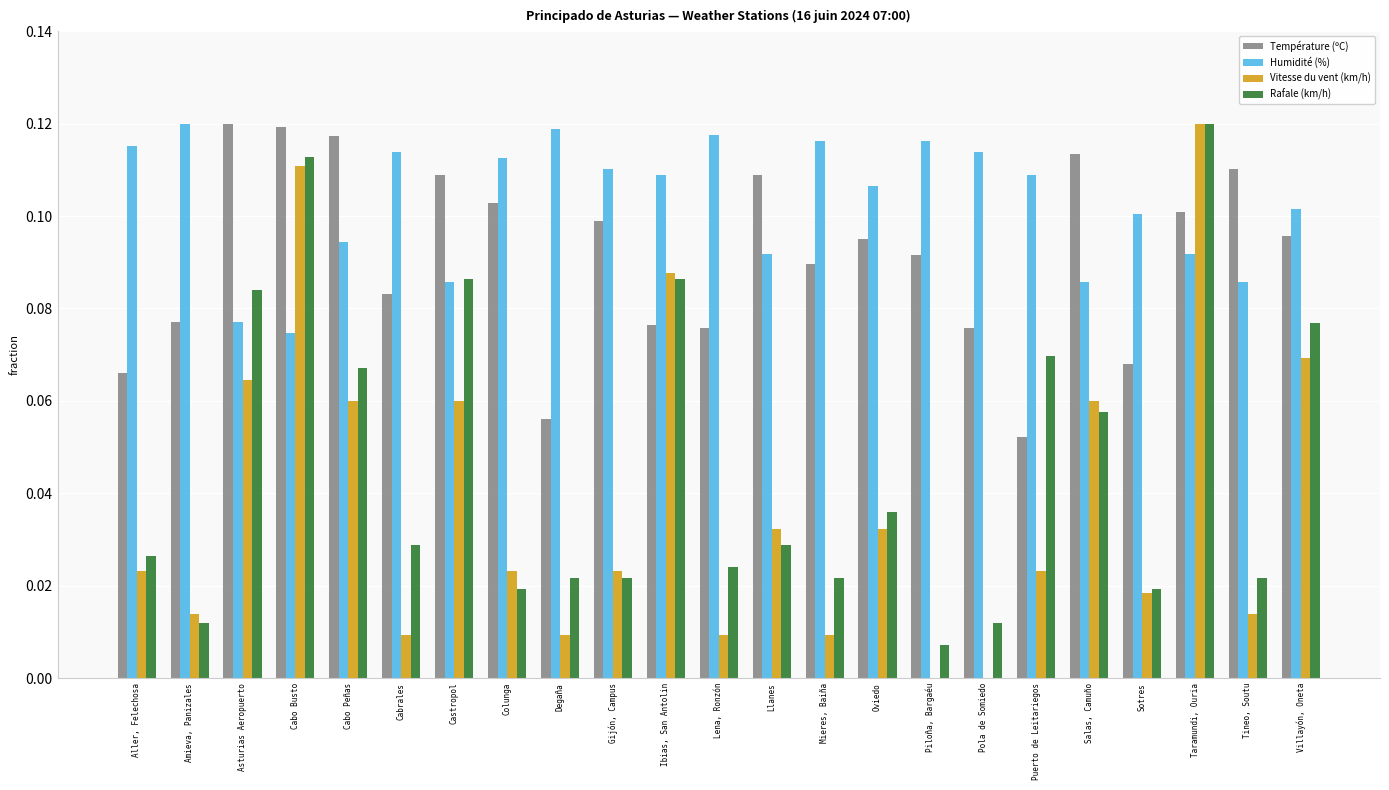

Which category has the highest value in the Rafale (km/h) series?

Taramundi, Ouria